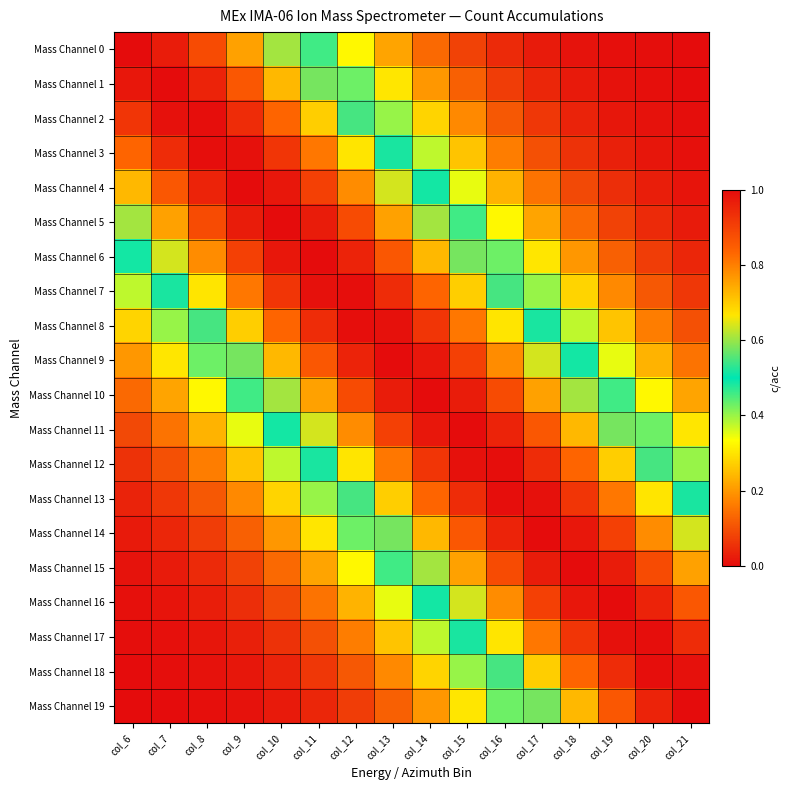

Rank the series by their maximum value, from lowest to highest.

Mass Channel 2, Mass Channel 3, Mass Channel 7, Mass Channel 8, Mass Channel 12, Mass Channel 13, Mass Channel 17, Mass Channel 18, Mass Channel 1, Mass Channel 4, Mass Channel 6, Mass Channel 9, Mass Channel 11, Mass Channel 14, Mass Channel 16, Mass Channel 19, Mass Channel 0, Mass Channel 5, Mass Channel 10, Mass Channel 15